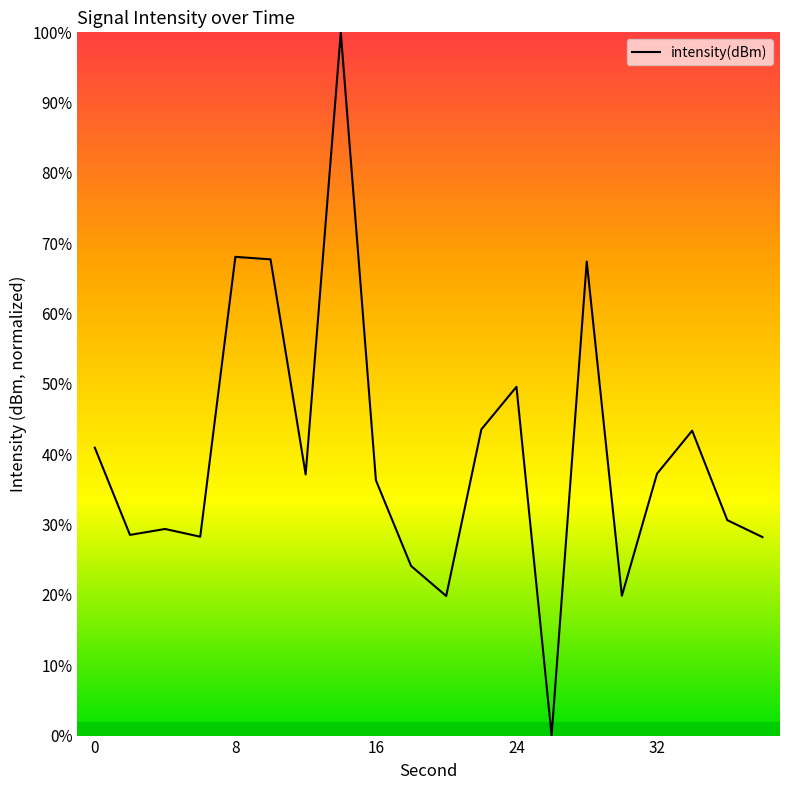

What is the greatest value displayed?

100.0